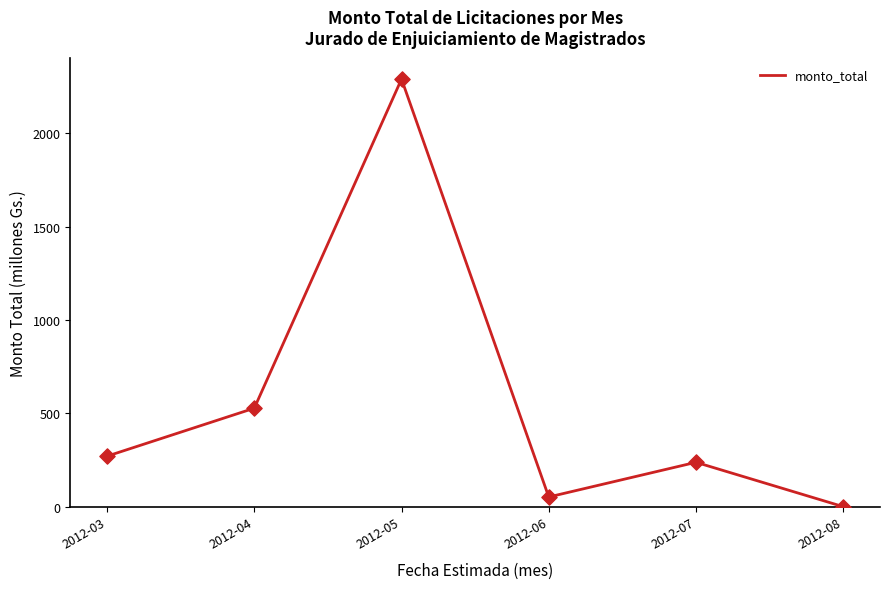

Approximately how many times larger is the value at 2012-03 compared to 2012-05?

0.1